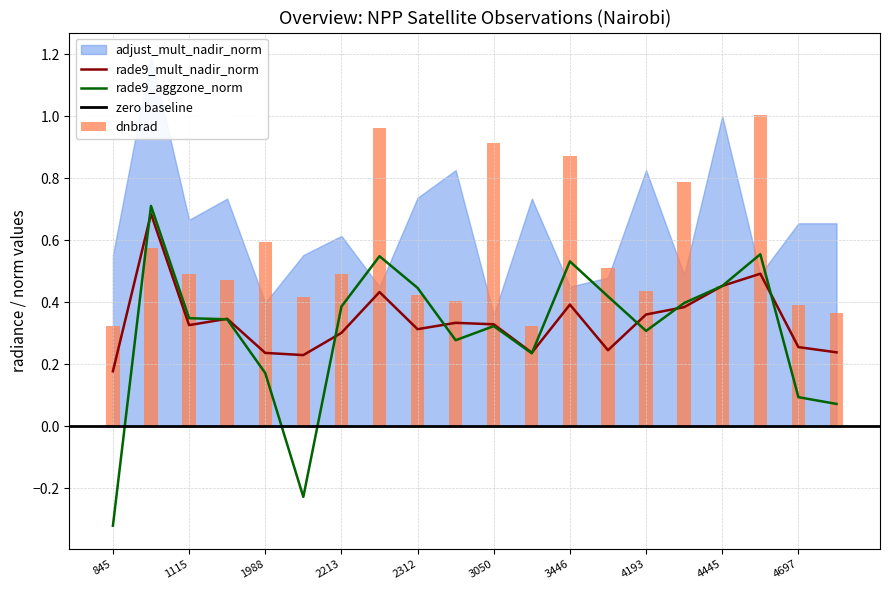

The rade9_aggzone_norm series shows 0.3 at 2312. True or false?

False